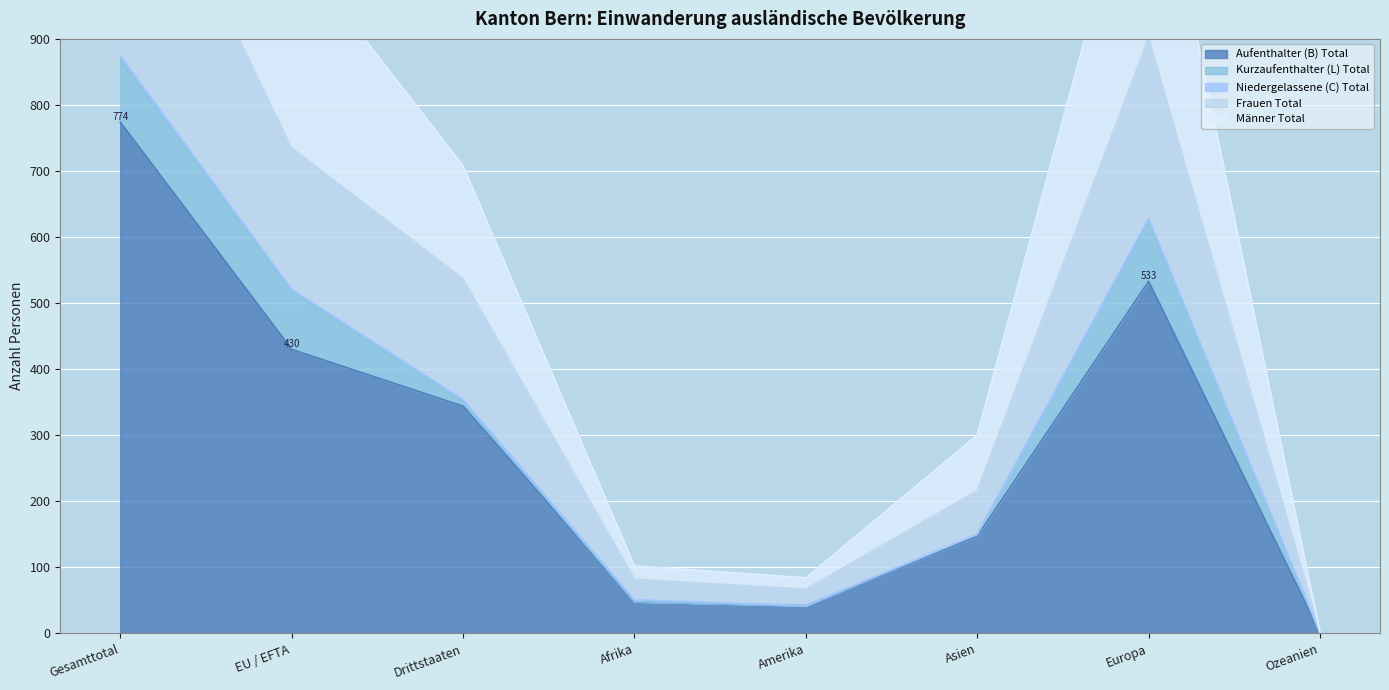

At which category is the sum across all series the highest?

Gesamttotal